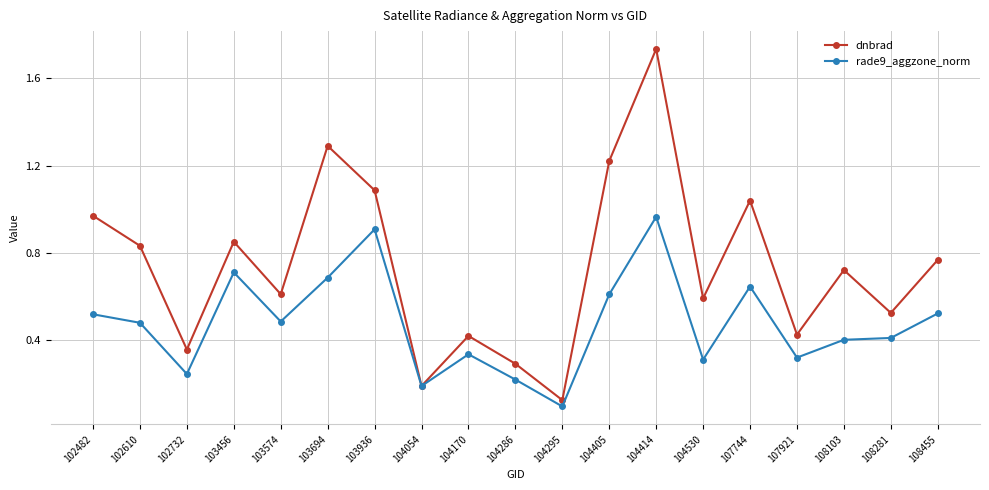

Where is rade9_aggzone_norm nearest to the value 0?

104295